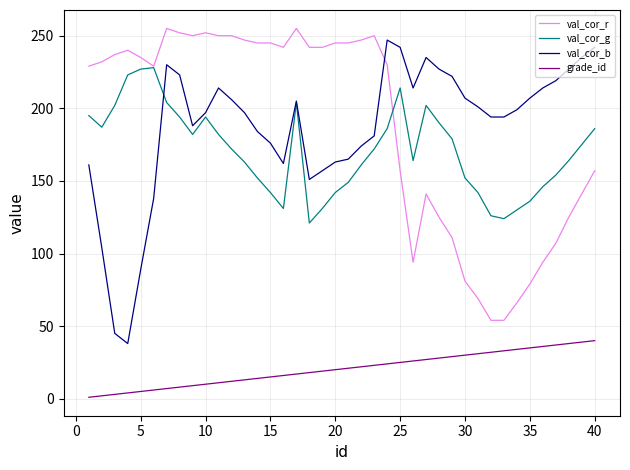

What is the maximum value for val_cor_g?

228